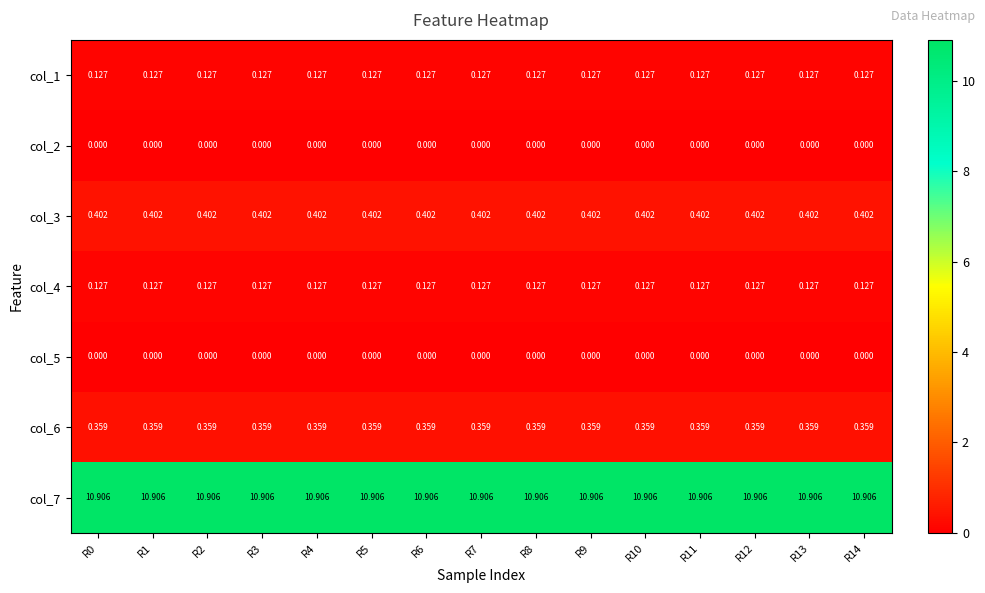

Is the value of col_3 at R5 greater than the value of col_5 at R6?

Yes